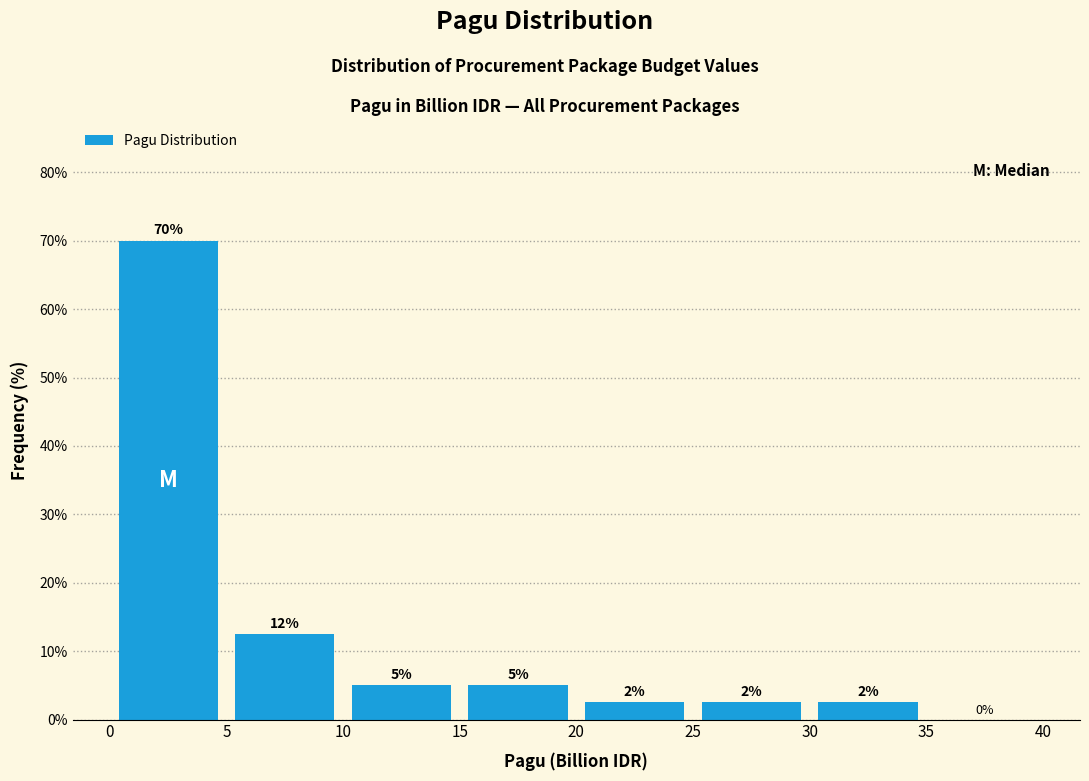

Which range on the x-axis has the tallest bar?

0 to 5